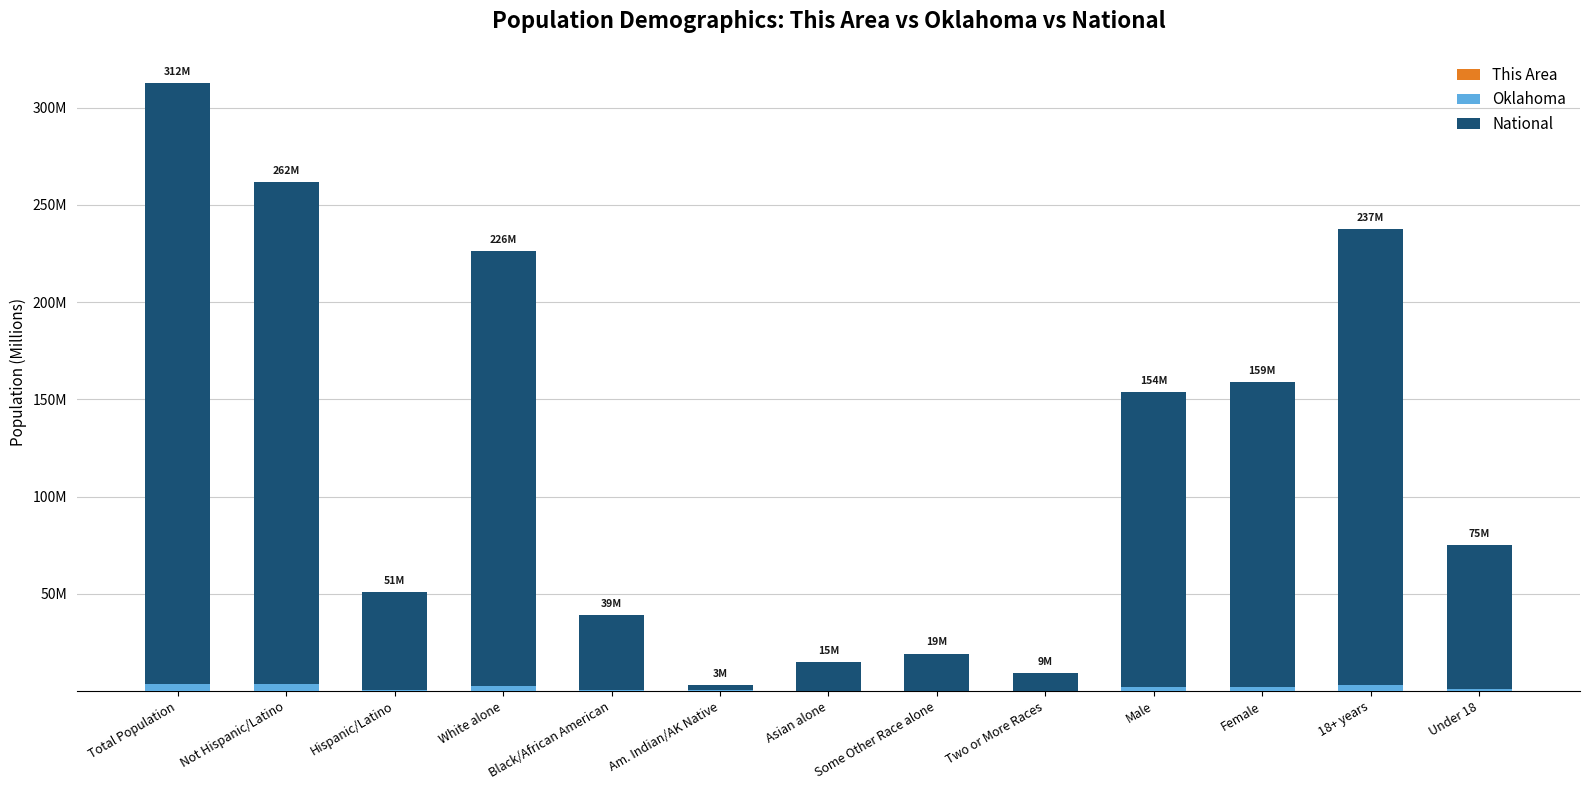

What is the label of the 13th bar from the left?

Under 18